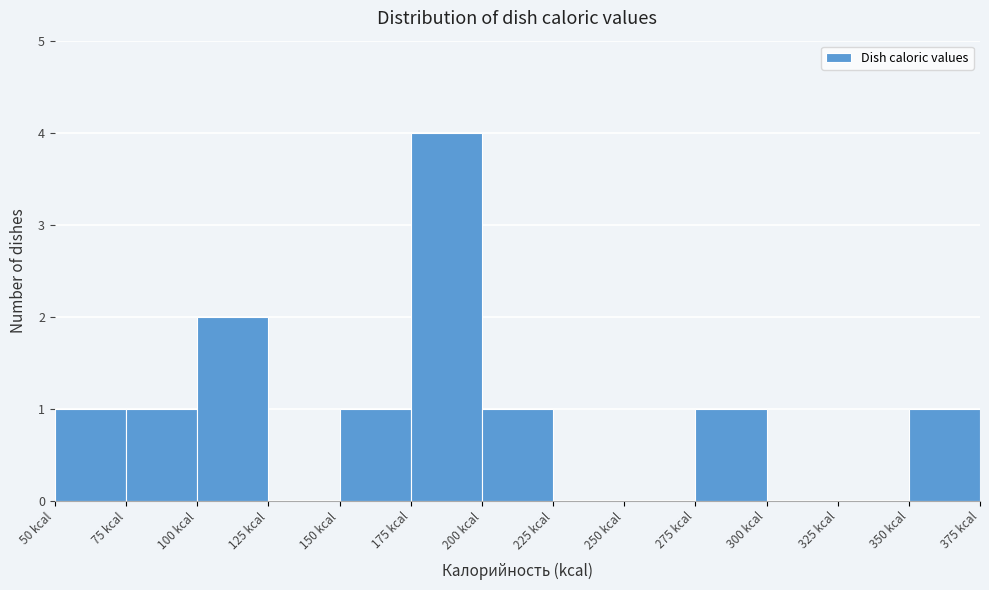

Over which range of the x-axis is the bar tallest?

175 to 200